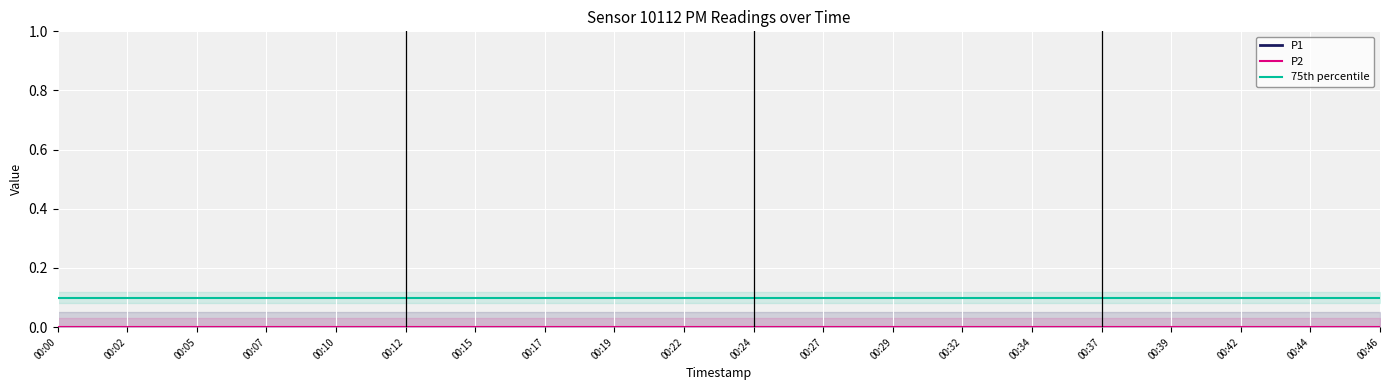

Between 00:12 and 00:42, which is larger?

00:12